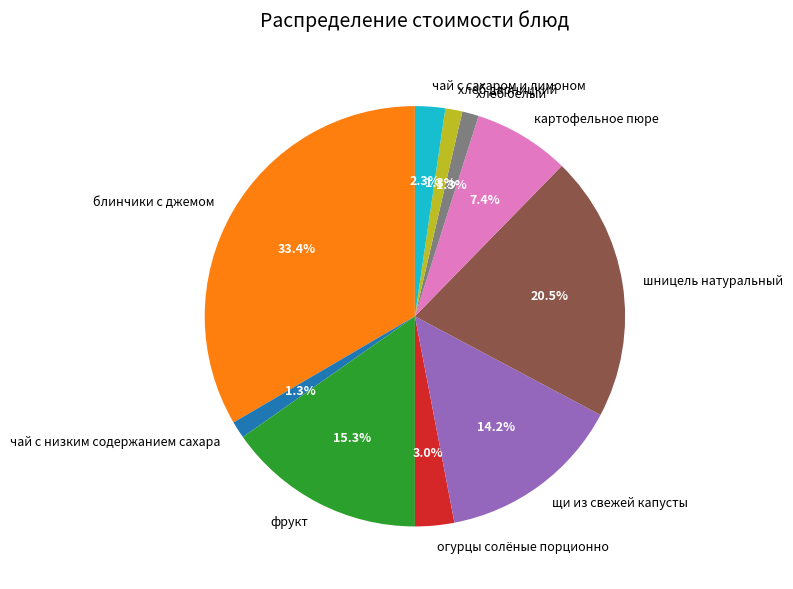

To the nearest percent, what is the difference between the largest and smallest slice percentages?

32%